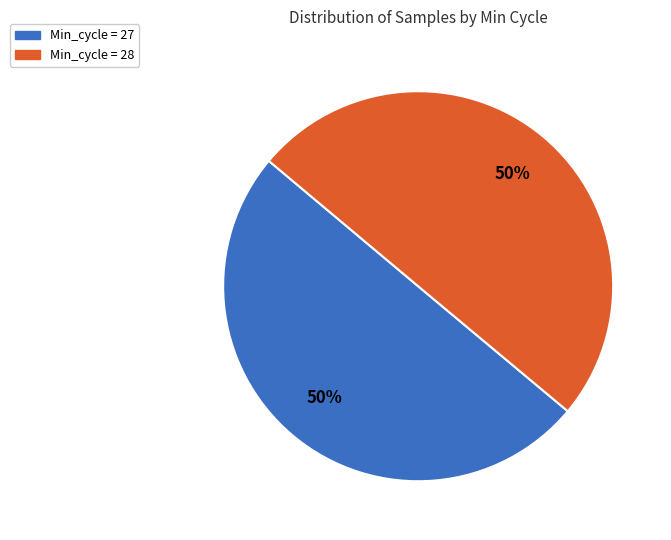

To the nearest percent, what is the average slice percentage?

50%